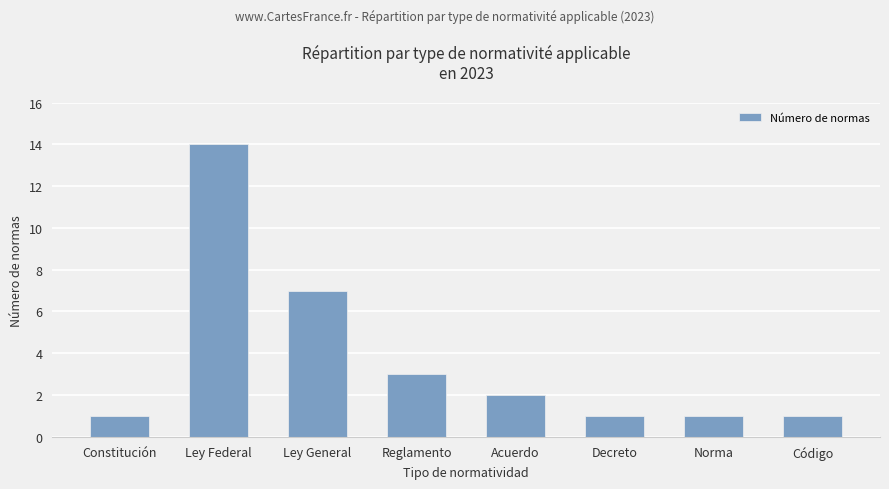

What is the sum of all values?

30